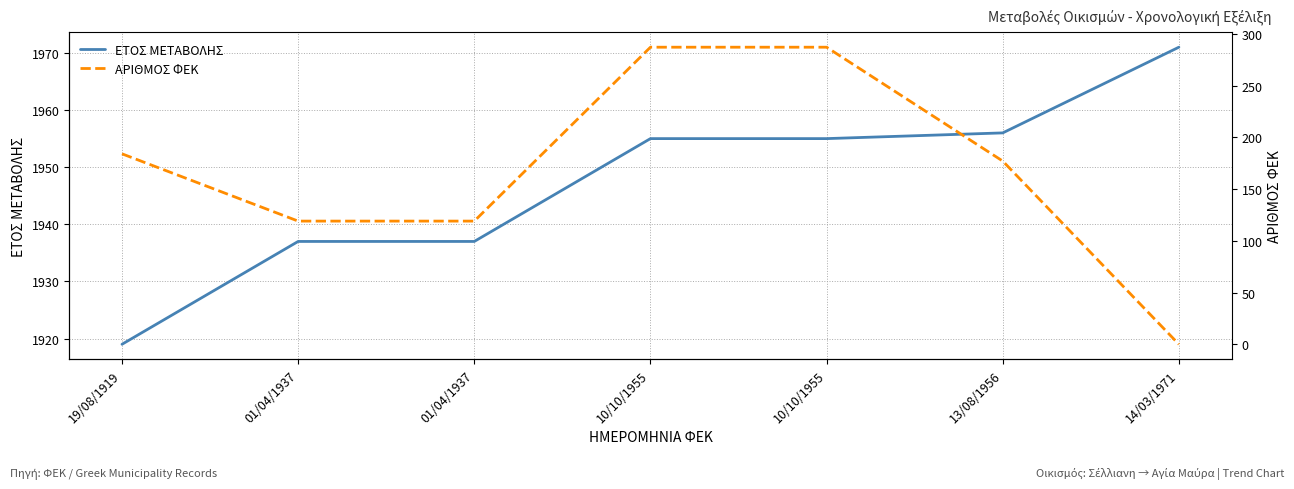

At which category is the sum across all series the highest?

10/10/1955